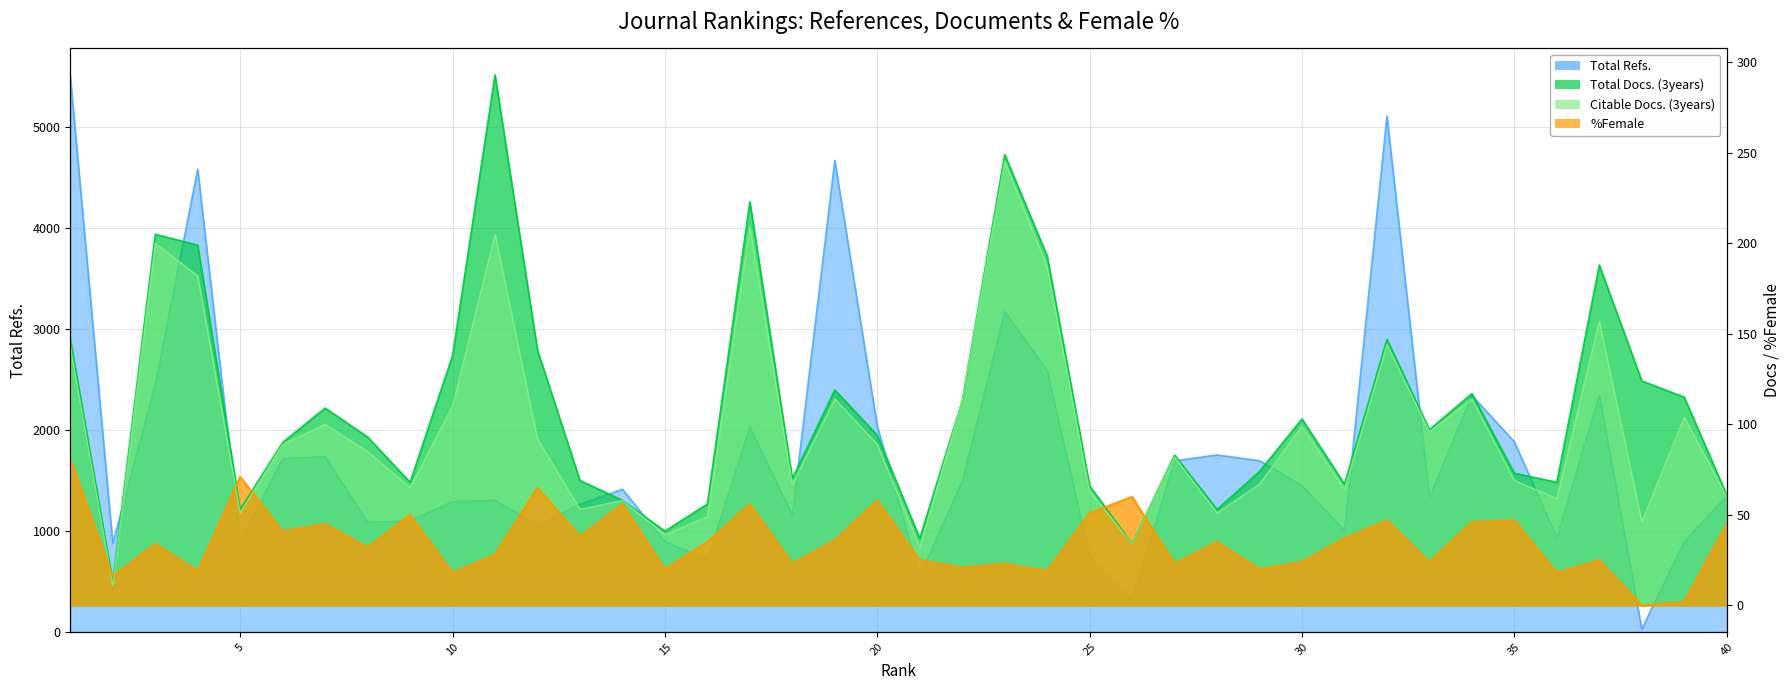

Which series has the largest total across all categories?

Total Refs.